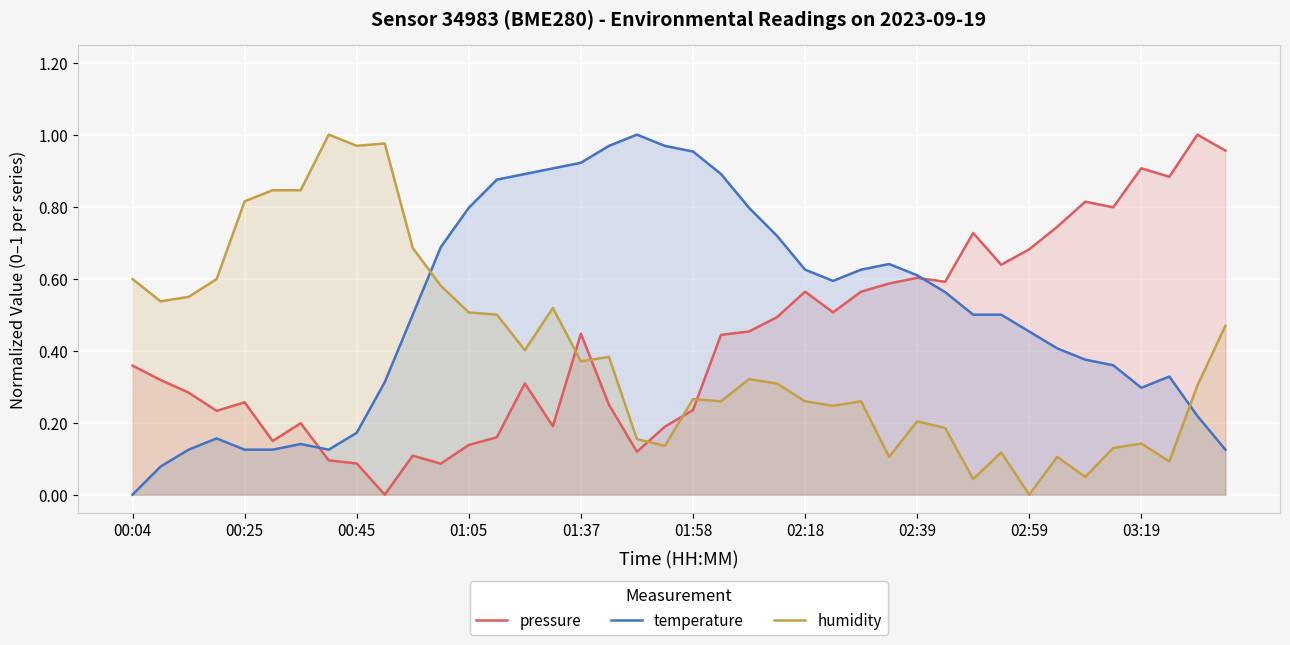

How many interior local peaks does the temperature series have?

5